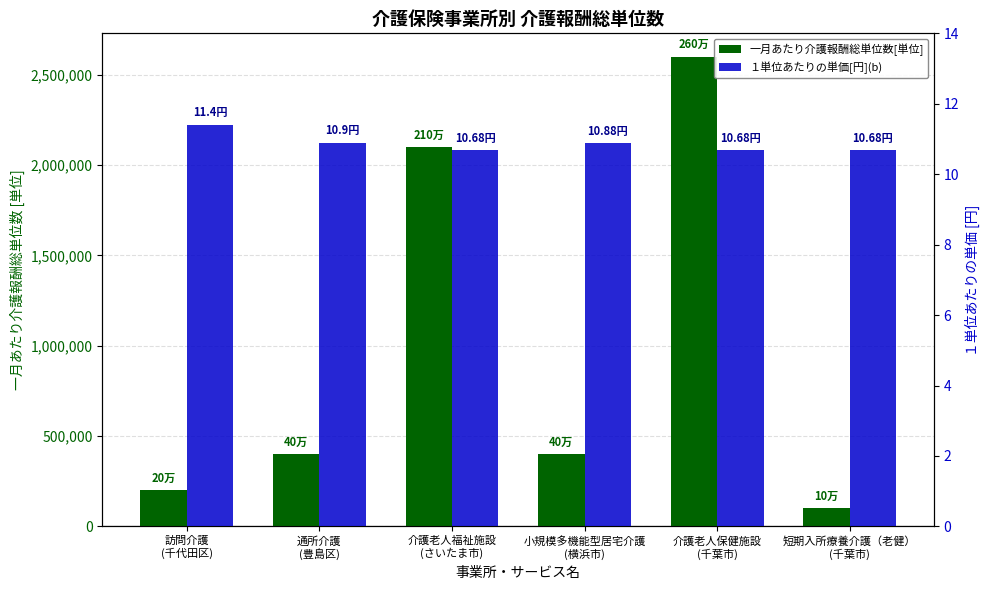

At which category is the sum across all series the highest?

介護老人保健施設
(千葉市)